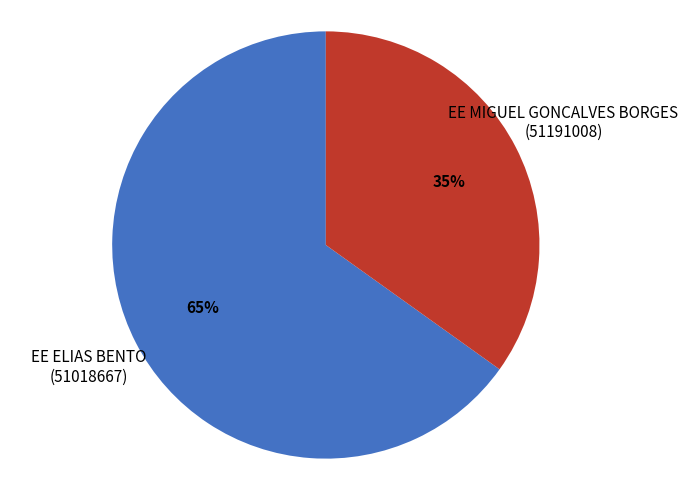

Which category accounts for the majority?

EE ELIAS BENTO (51018667)